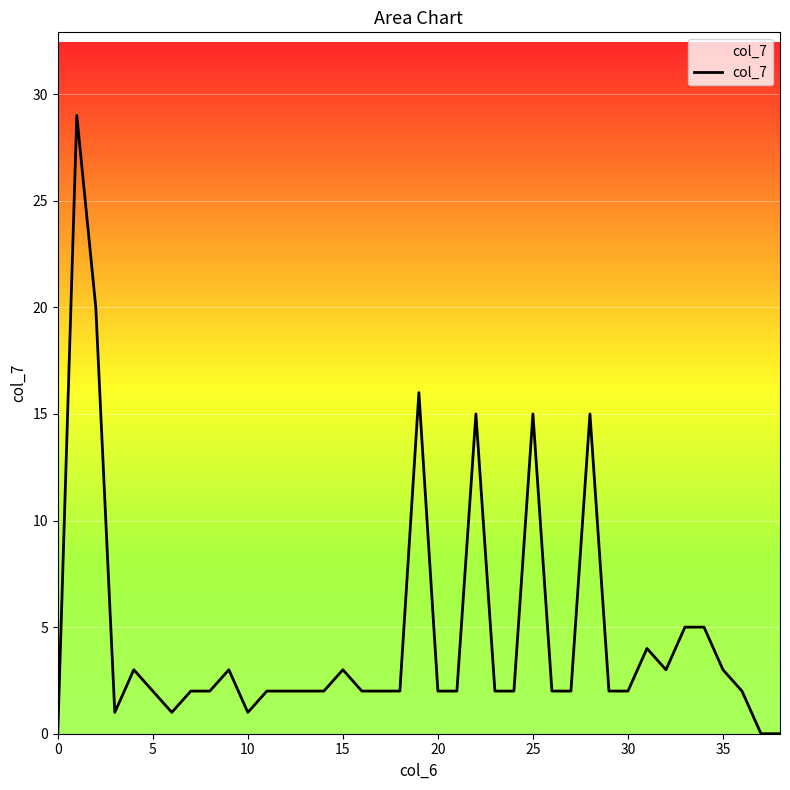

What is the maximum value shown in the chart?

29